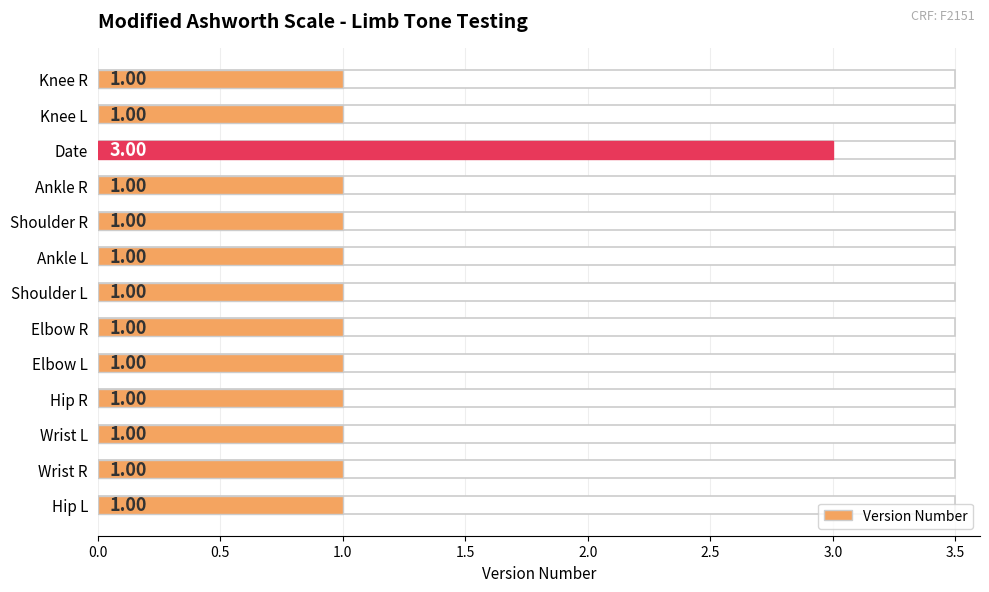

True or false: the data shows 0 at Hip R.

False